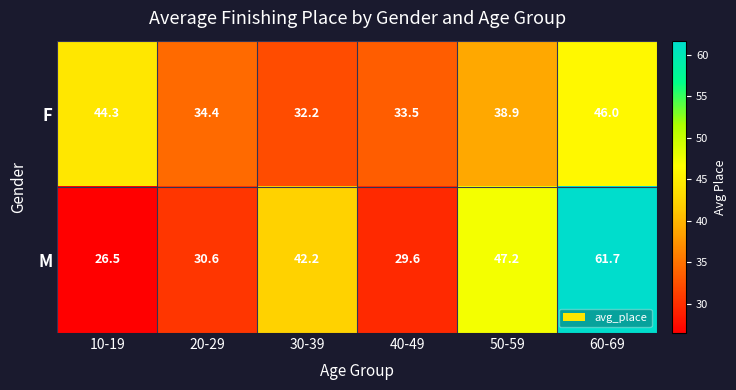

Reading left to right, what are all the values shown in this chart?

F: 10-19=44.3	20-29=34.4	30-39=32.2	40-49=33.5	50-59=38.9	60-69=46.0
M: 10-19=26.5	20-29=30.6	30-39=42.2	40-49=29.6	50-59=47.2	60-69=61.7